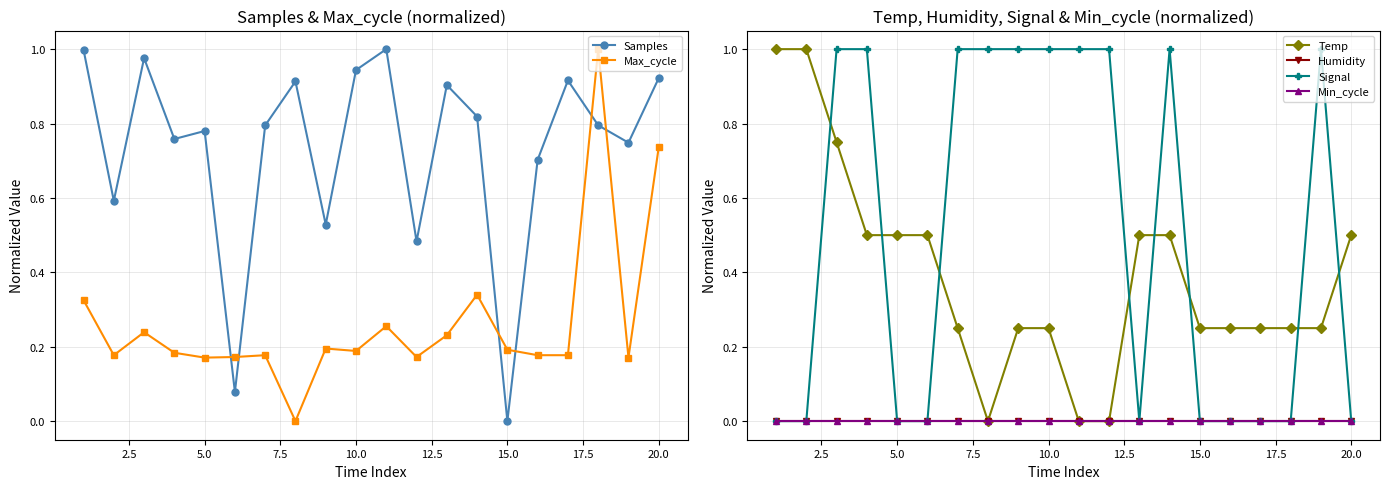

How many series are shown in this chart?

6